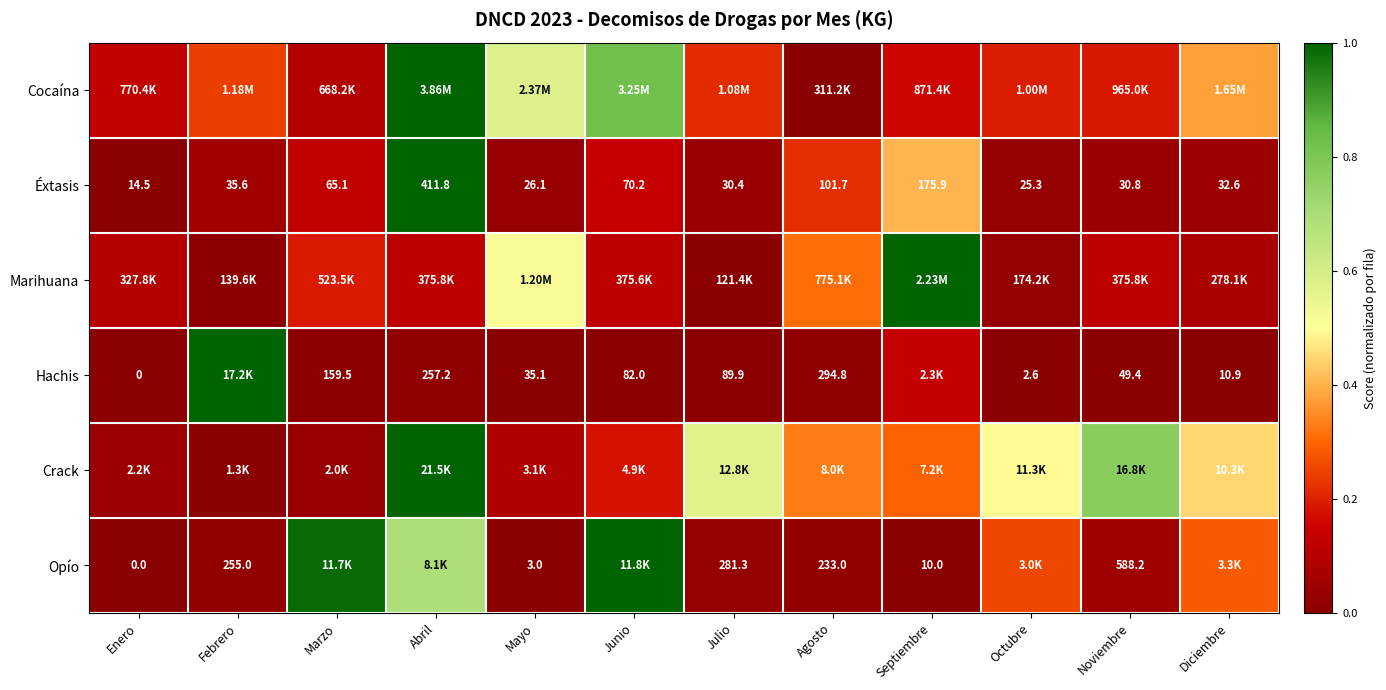

At which label does Éxtasis reach its peak?

Abril